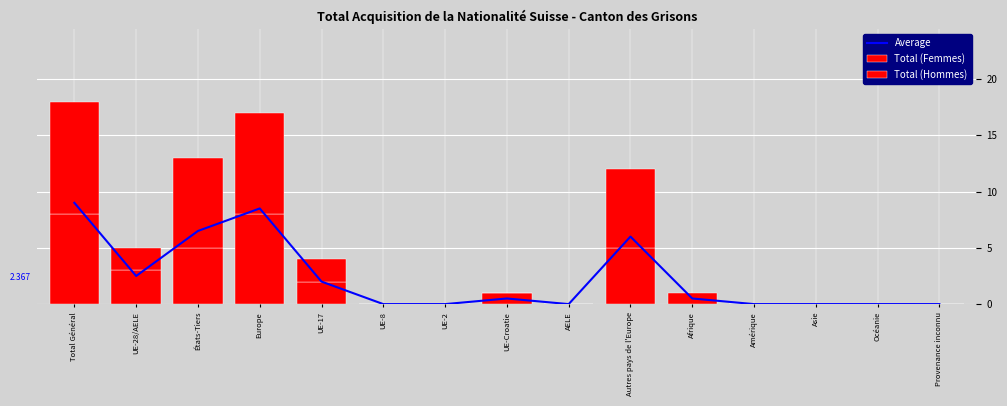

At which category is the sum across all series the highest?

Total Général